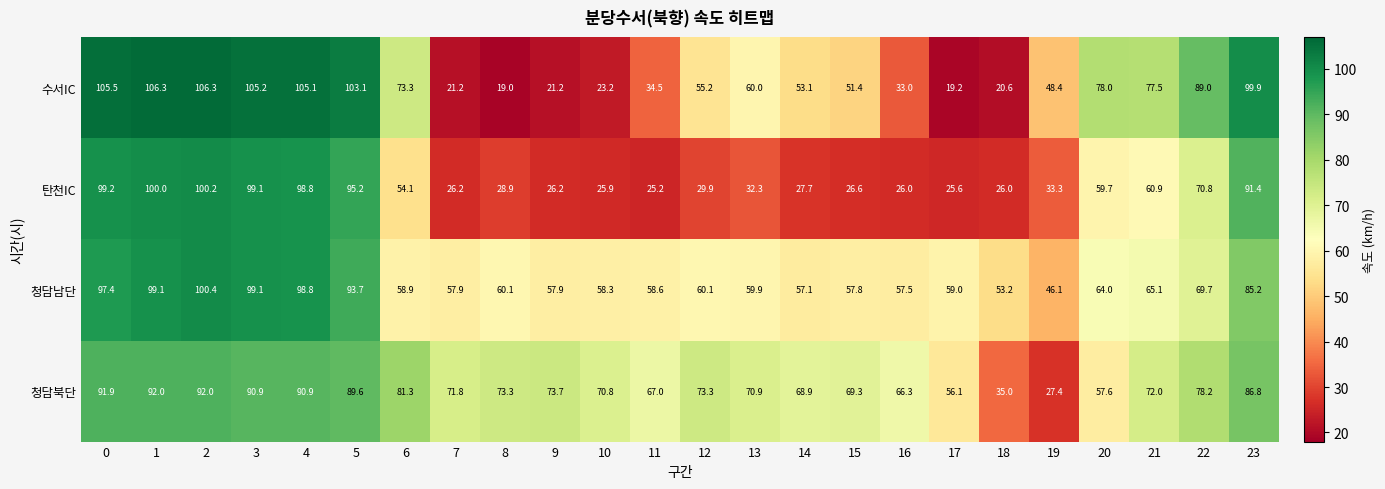

At which category is the sum across all series the highest?

2